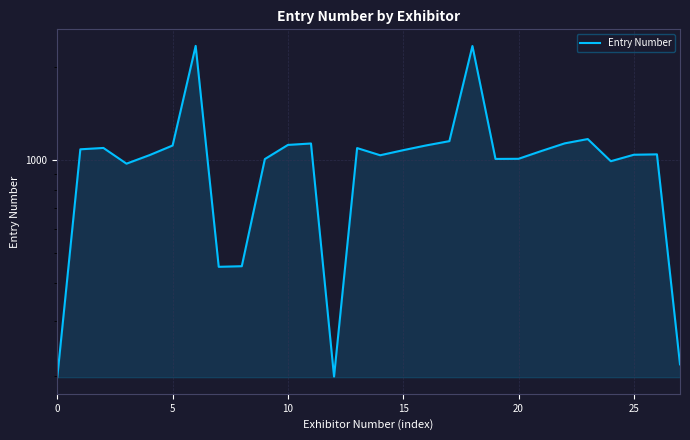

True or false: the data has more than 2 interior local peaks.

True